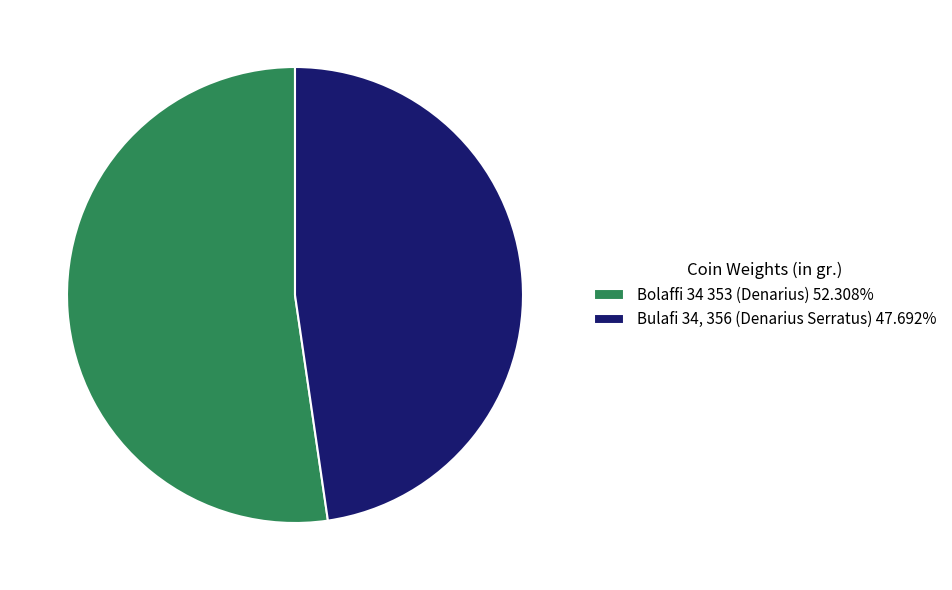

Is the sum of Bolaffi 34 353 (Denarius) and Bulafi 34, 356 (Denarius Serratus) greater than half?

Yes